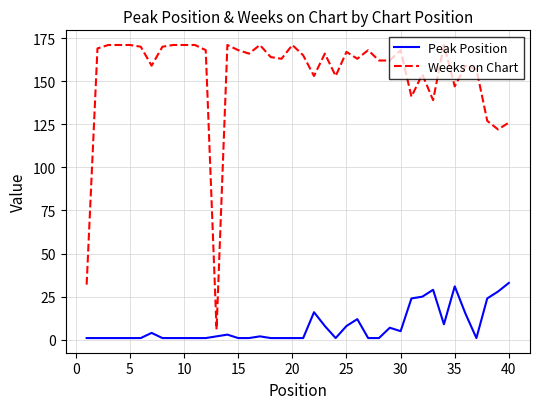

Rank the series by their maximum value, from highest to lowest.

Weeks on Chart, Peak Position